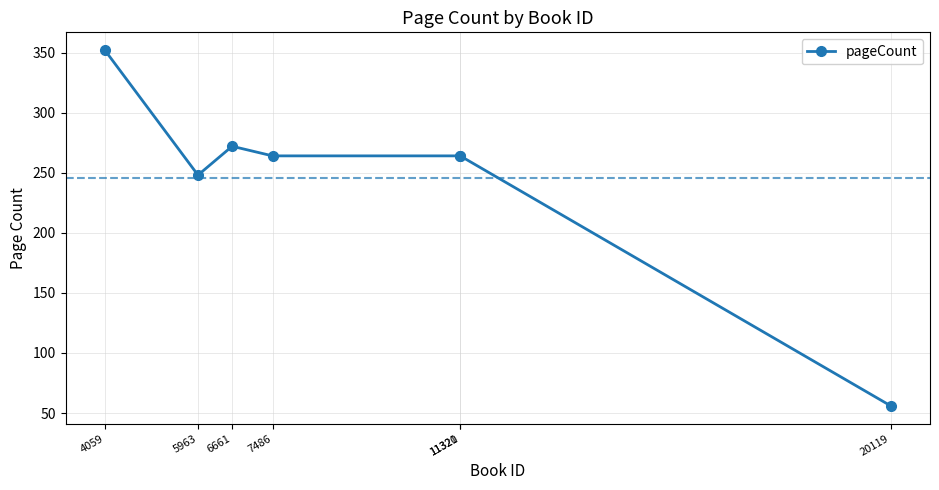

What is the change in value from 6661 to 11321?

-8